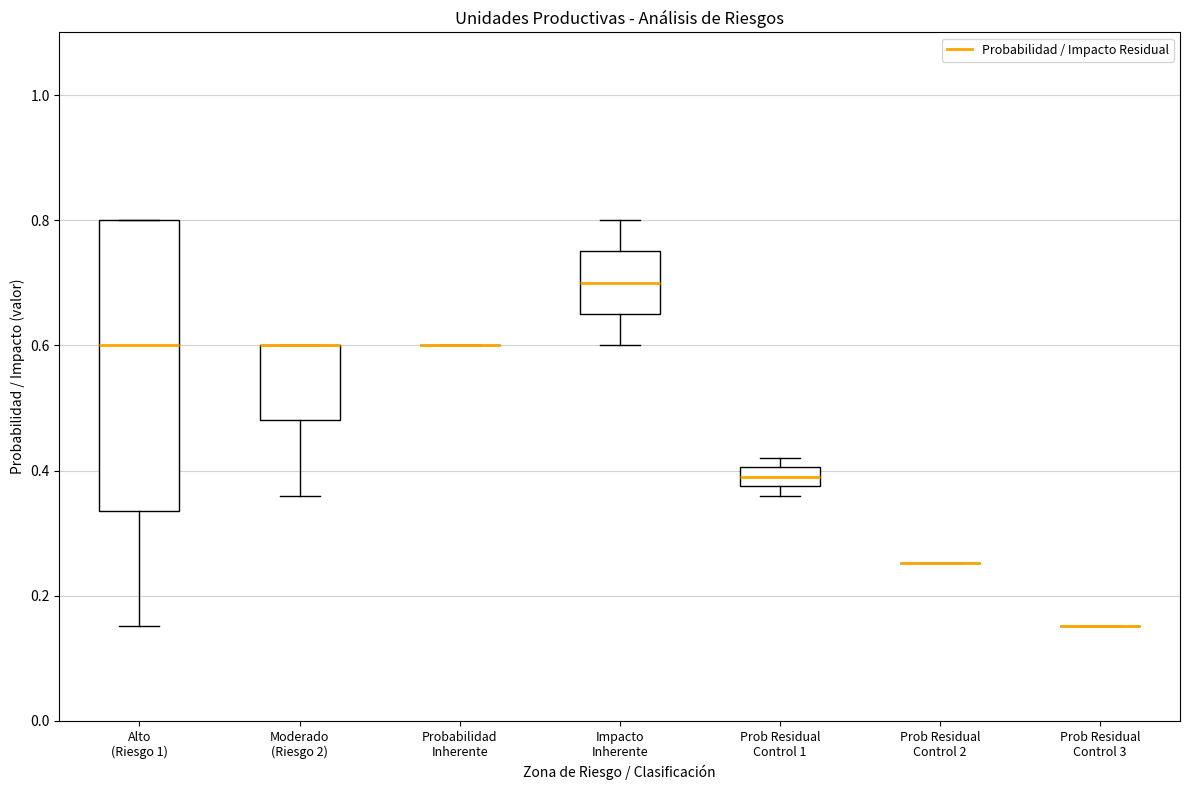

Where is the upper edge of the box for Impacto Inherente on the y-axis? The values are not printed on the chart, so give them approximately, as read against the axis.

0.76